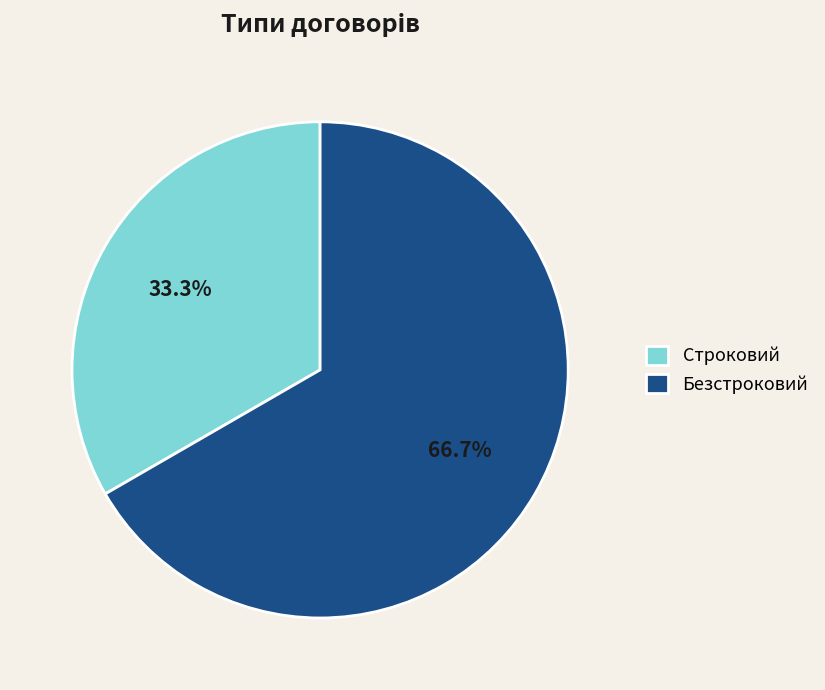

Combined, what portion of the pie is Строковий and Безстроковий?

100.0%